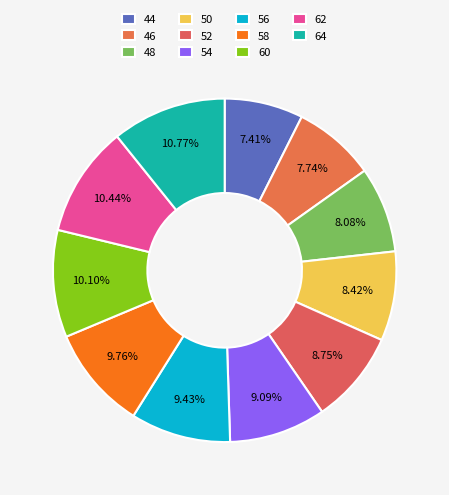

What percentage is the 54 slice, to the nearest percent?

9%